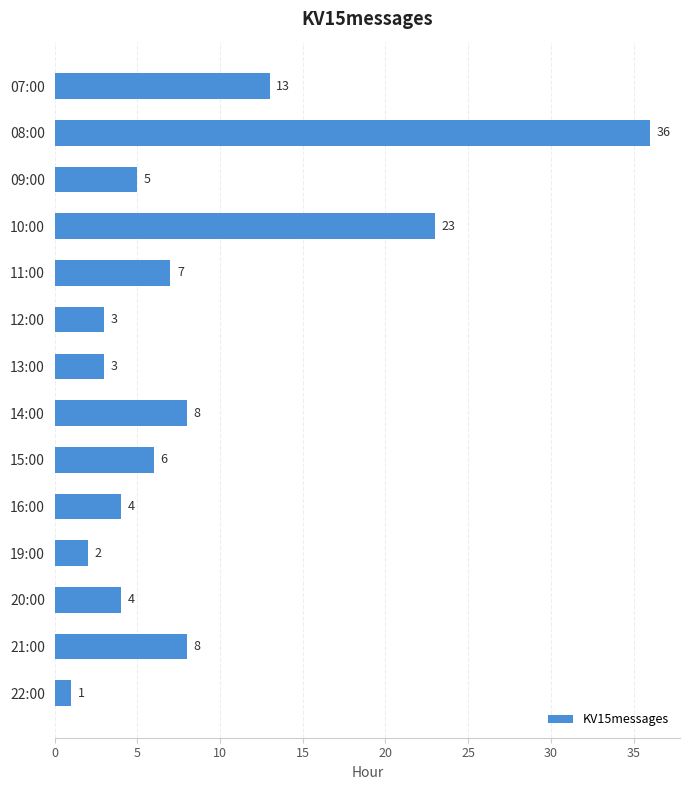

Does the chart contain stacked bars?

No